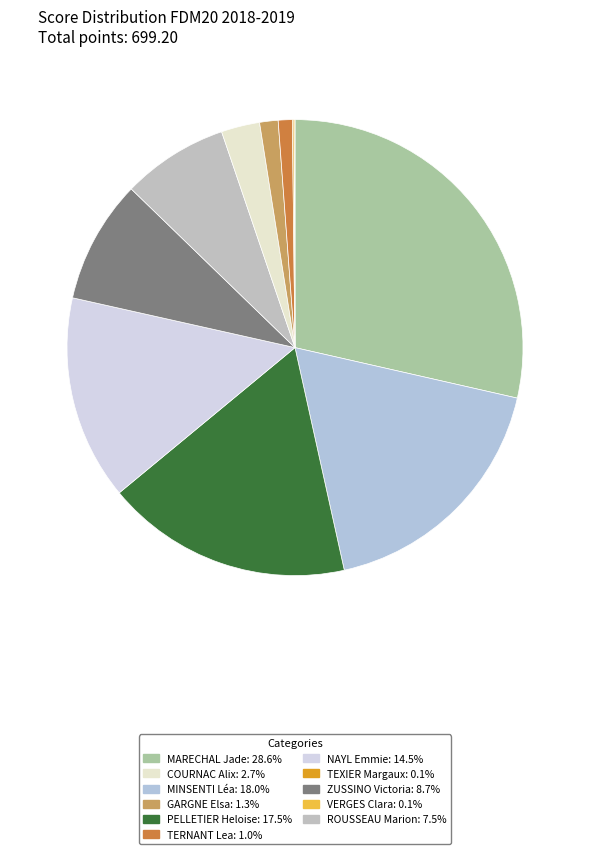

Count the number of slices in the pie.

11